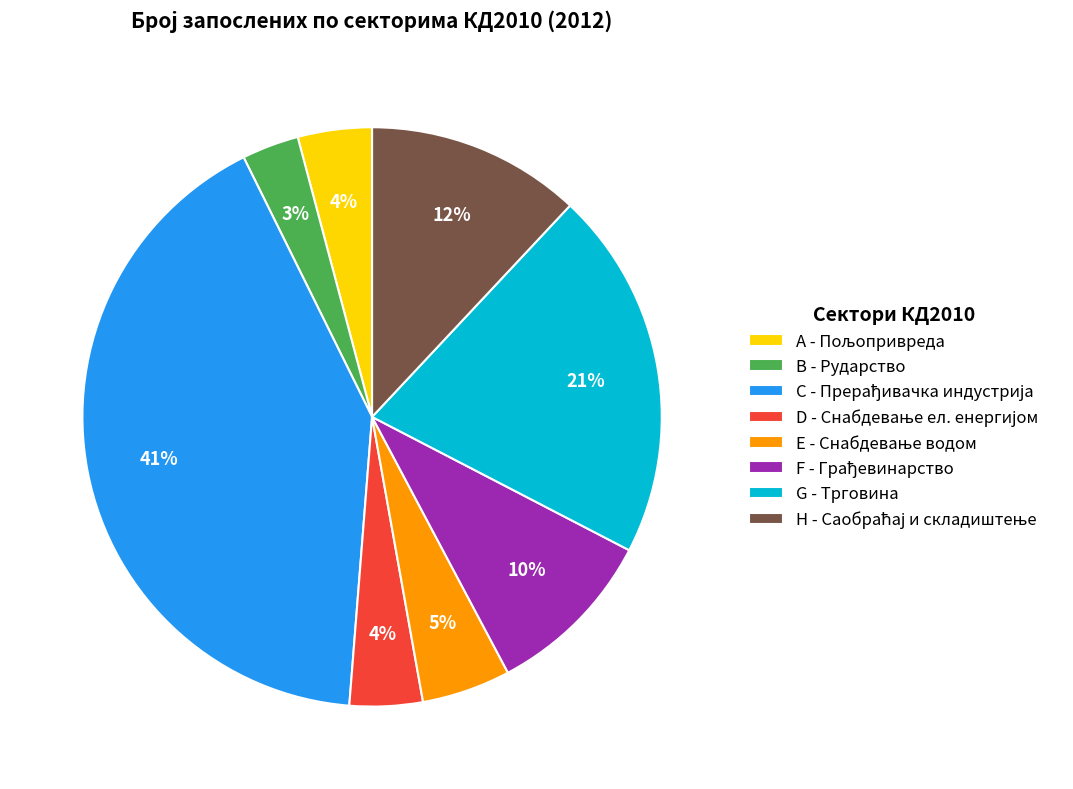

How many slices are in this pie chart?

8